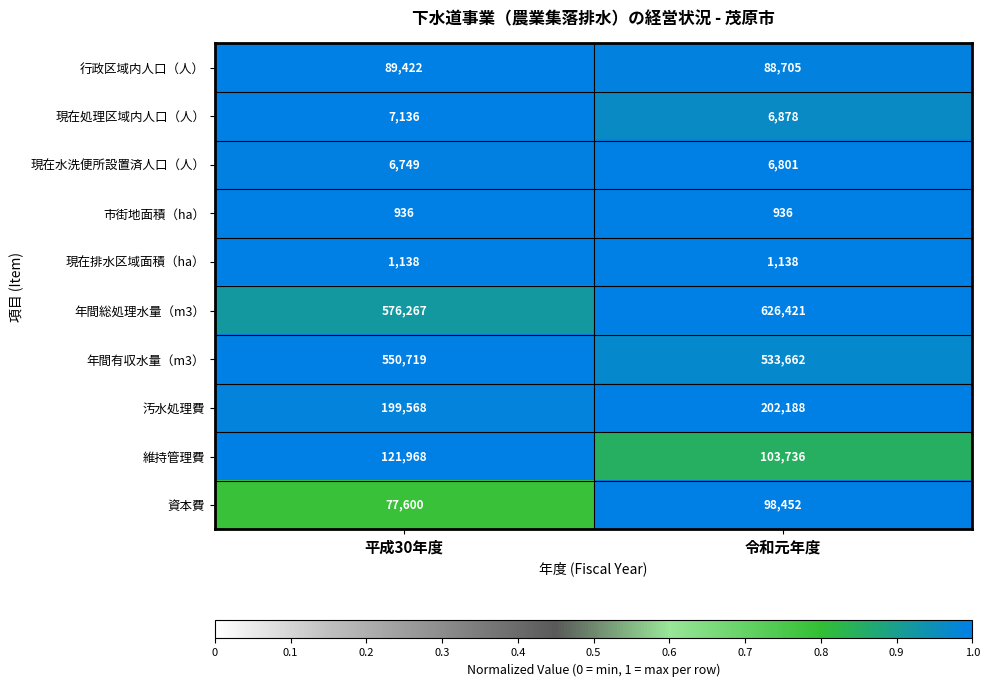

What is the spread (max minus min) of values at 令和元年度?

625485